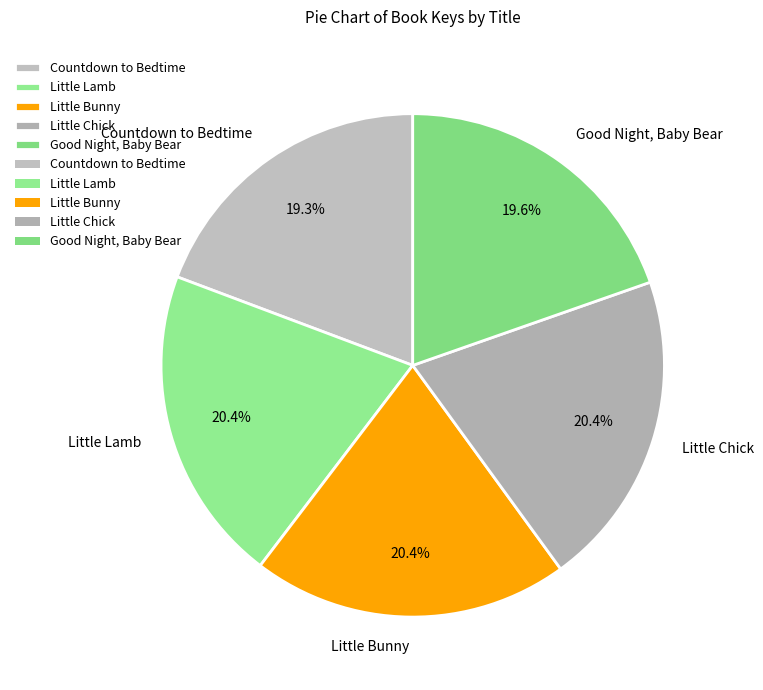

Combined, what portion of the pie is Good Night, Baby Bear and Little Chick?

40.0%